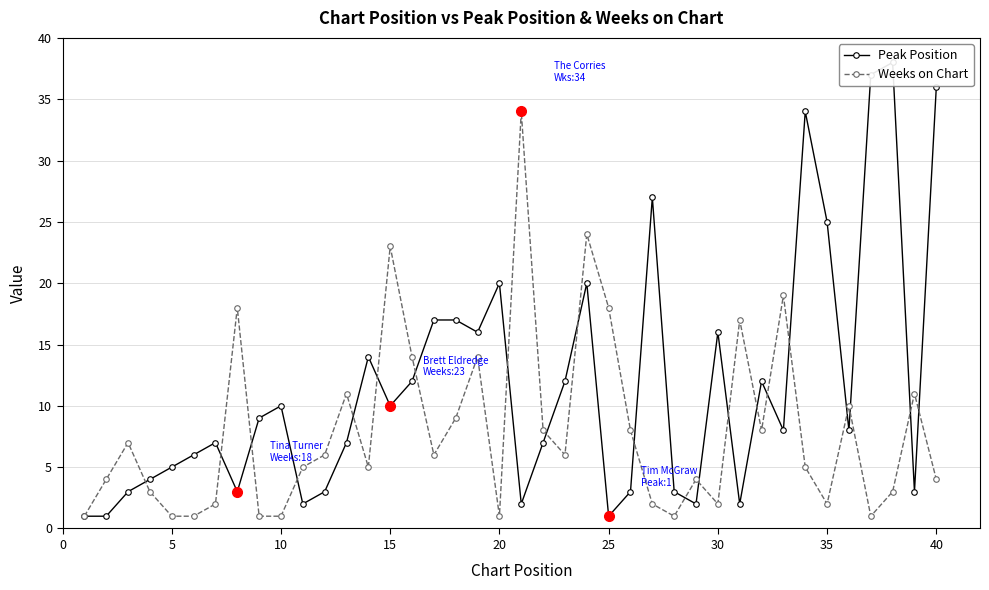

In Weeks on Chart, how many points are lower than both neighbors (excluding endpoints)?

9